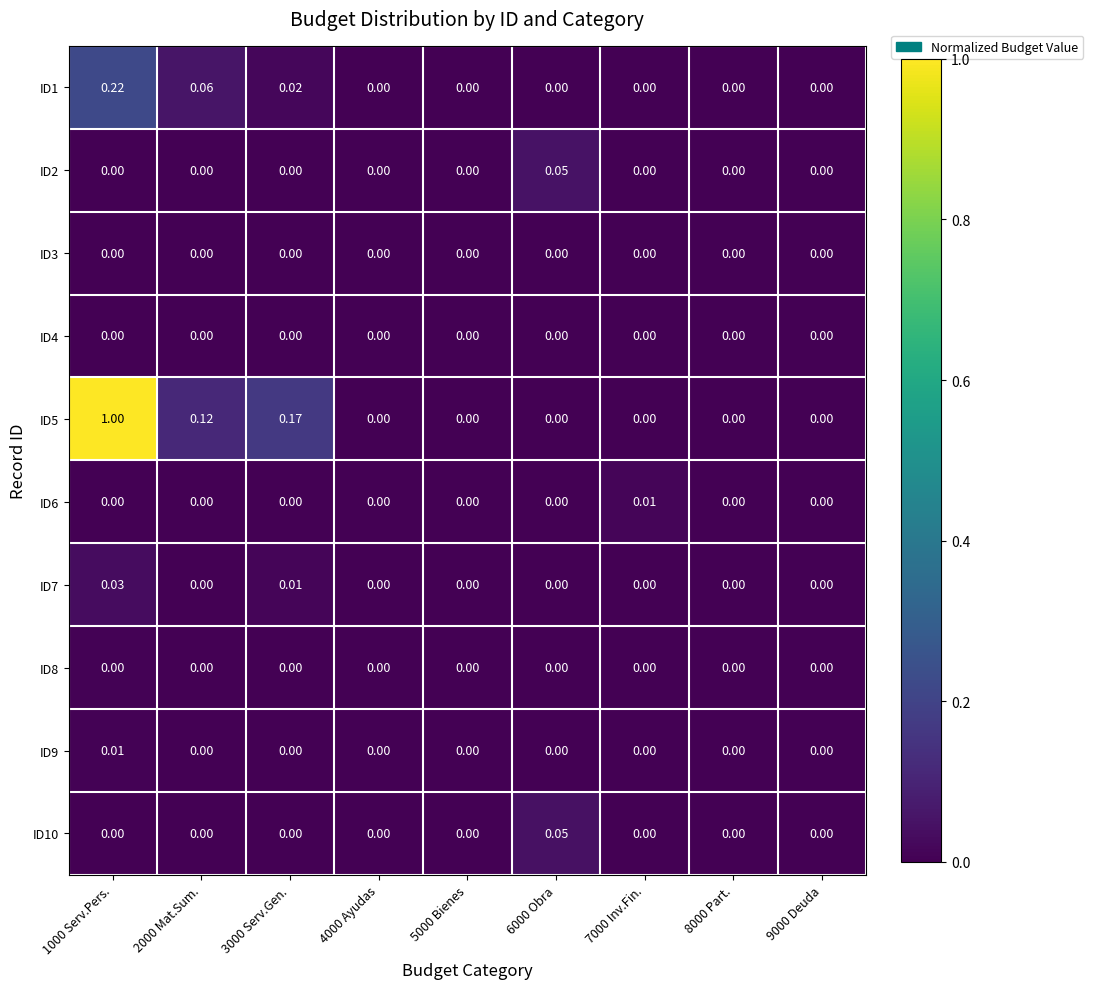

Count the number of data series in this chart.

10